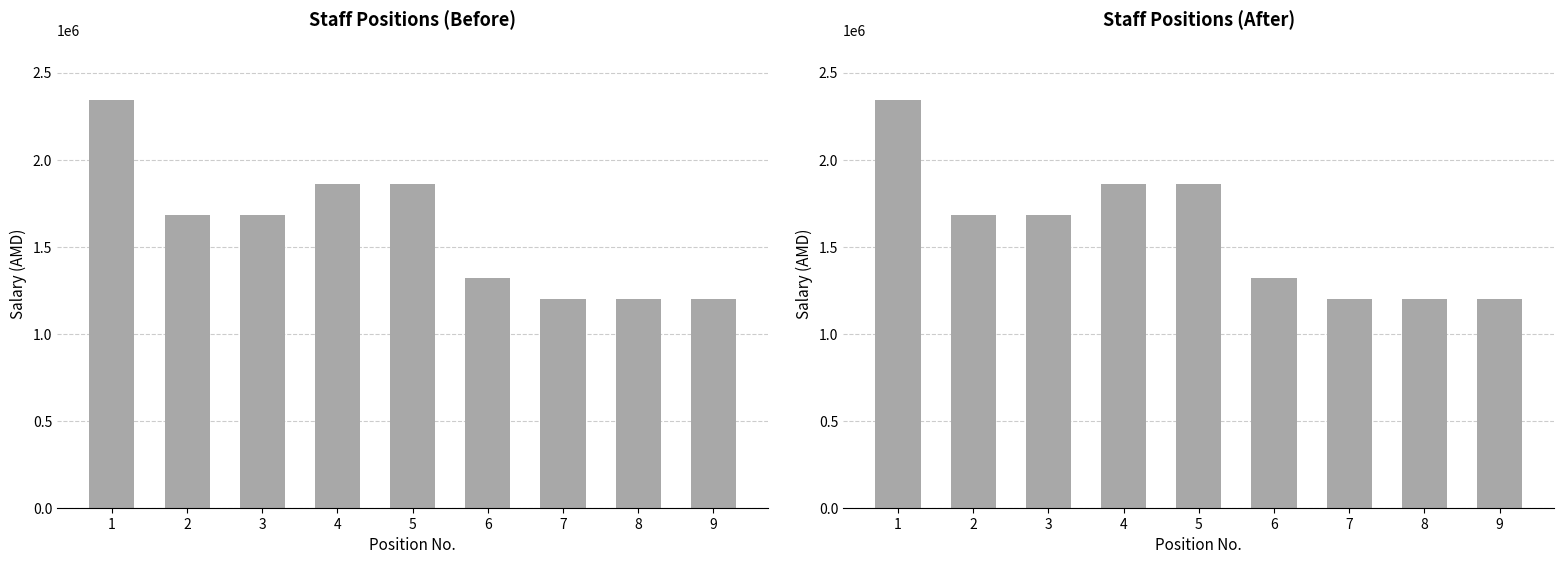

At which label does the data first exceed 1680000?

1